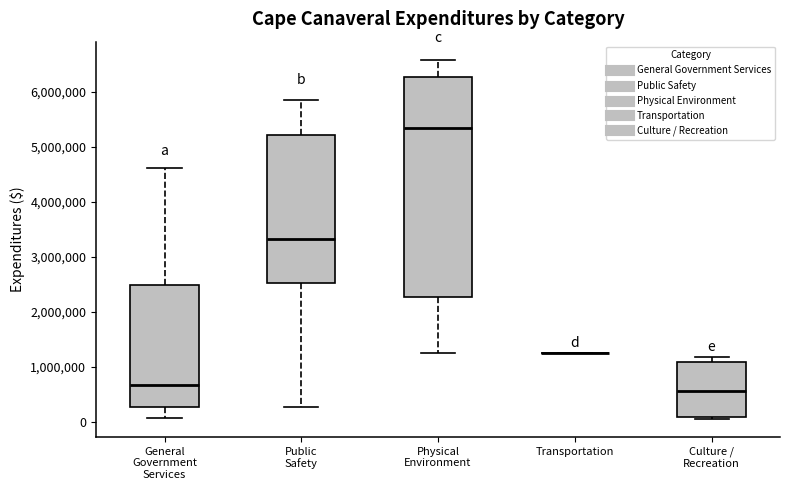

Where does the lower whisker of the box for General Government Services end on the y-axis? The values are not printed on the chart, so give them approximately, as read against the axis.

100000